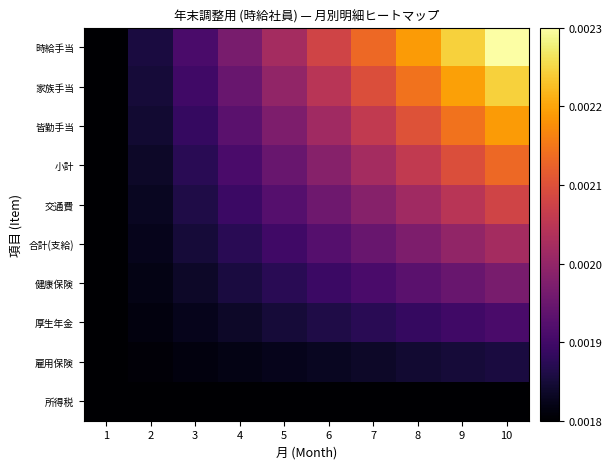

Reading left to right, extract all data points from this chart.

時給手当: 1=0.0	2=0.0	3=0.0	4=0.0	5=0.0	6=0.0	7=0.0	8=0.0	9=0.0	10=0.0
家族手当: 1=0.0	2=0.0	3=0.0	4=0.0	5=0.0	6=0.0	7=0.0	8=0.0	9=0.0	10=0.0
皆勤手当: 1=0.0	2=0.0	3=0.0	4=0.0	5=0.0	6=0.0	7=0.0	8=0.0	9=0.0	10=0.0
小計: 1=0.0	2=0.0	3=0.0	4=0.0	5=0.0	6=0.0	7=0.0	8=0.0	9=0.0	10=0.0
交通費: 1=0.0	2=0.0	3=0.0	4=0.0	5=0.0	6=0.0	7=0.0	8=0.0	9=0.0	10=0.0
合計(支給): 1=0.0	2=0.0	3=0.0	4=0.0	5=0.0	6=0.0	7=0.0	8=0.0	9=0.0	10=0.0
健康保険: 1=0.0	2=0.0	3=0.0	4=0.0	5=0.0	6=0.0	7=0.0	8=0.0	9=0.0	10=0.0
厚生年金: 1=0.0	2=0.0	3=0.0	4=0.0	5=0.0	6=0.0	7=0.0	8=0.0	9=0.0	10=0.0
雇用保険: 1=0.0	2=0.0	3=0.0	4=0.0	5=0.0	6=0.0	7=0.0	8=0.0	9=0.0	10=0.0
所得税: 1=0.0	2=0.0	3=0.0	4=0.0	5=0.0	6=0.0	7=0.0	8=0.0	9=0.0	10=0.0